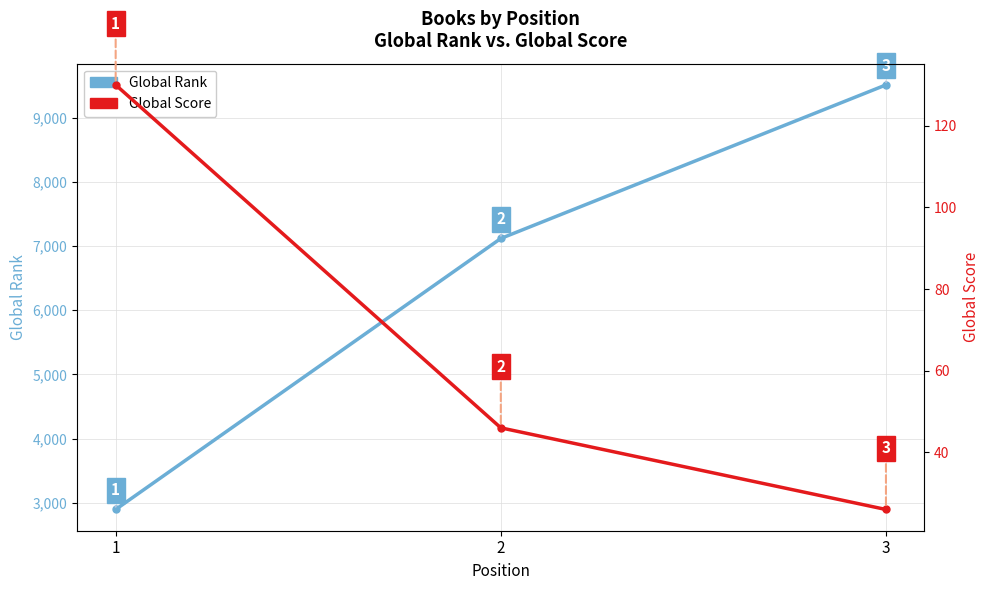

Rank the series by their average value, from highest to lowest.

Global Rank, Global Score